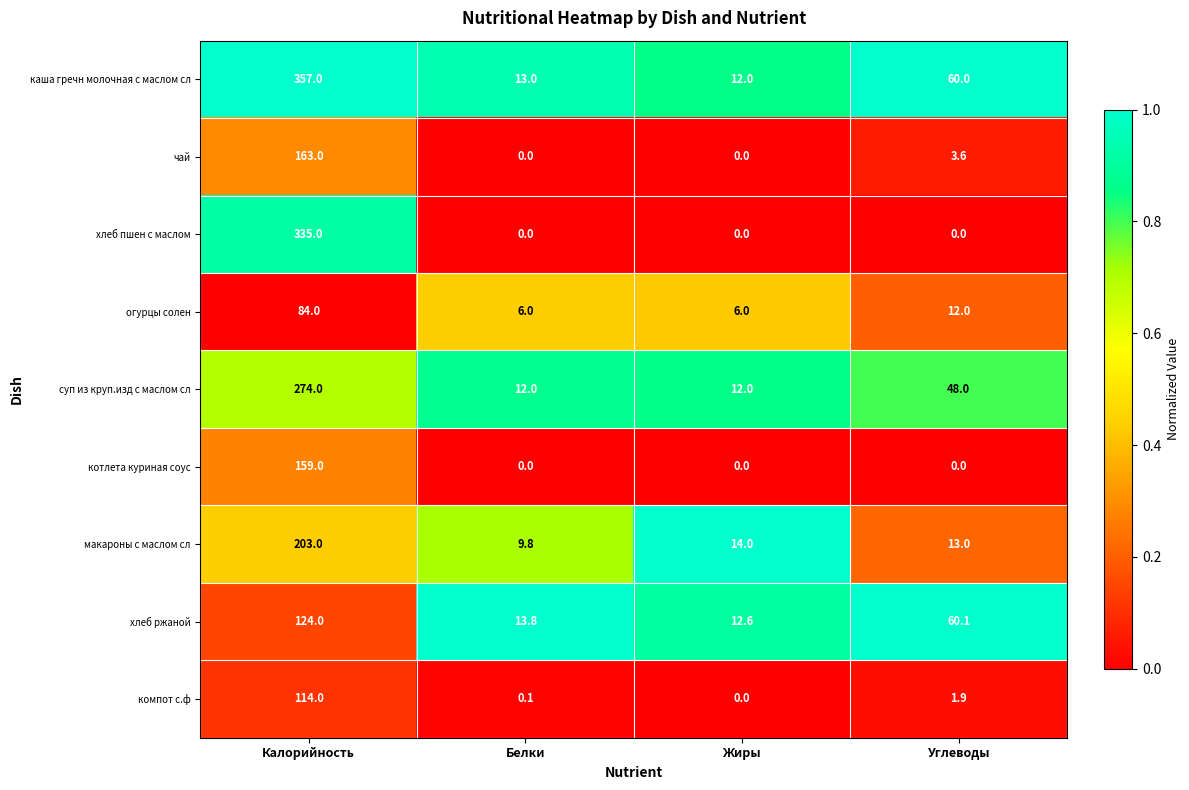

What is the greatest value displayed?

357.0